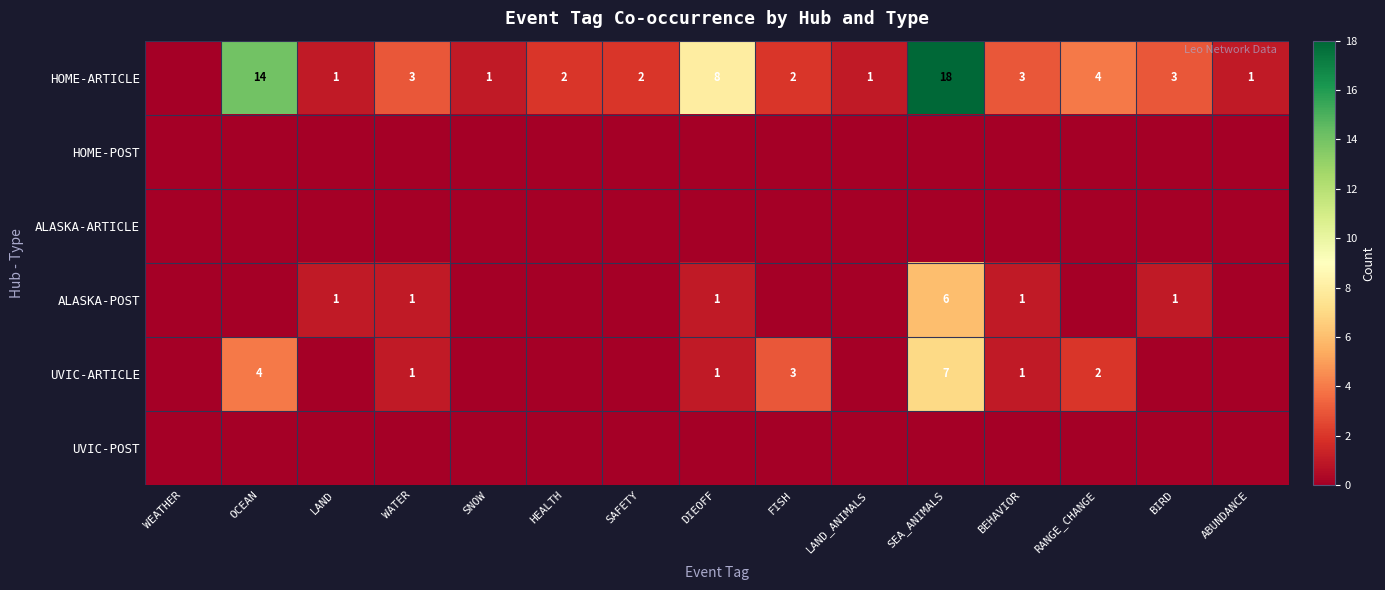

True or false: ALASKA-POST has a value of 10 at SEA_ANIMALS.

False